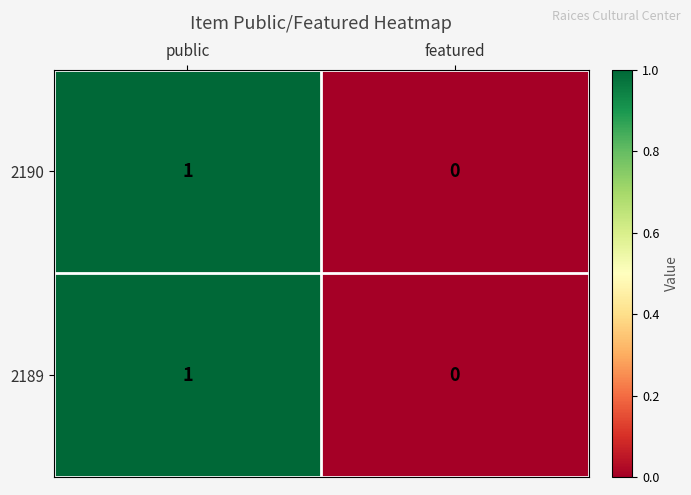

Reading right to left, extract all data points from this chart.

2190: 0	1
2189: 0	1